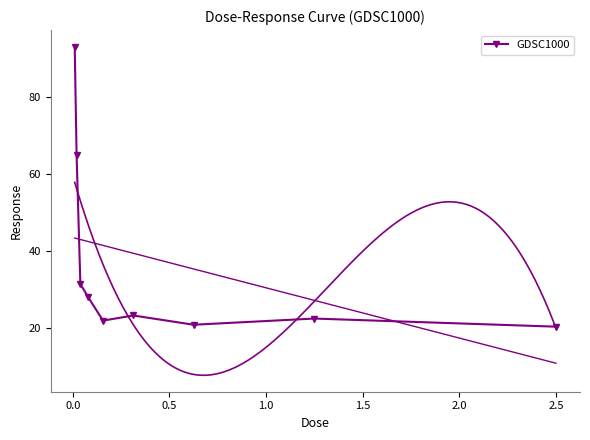

What is the maximum value for GDSC1000?

93.1